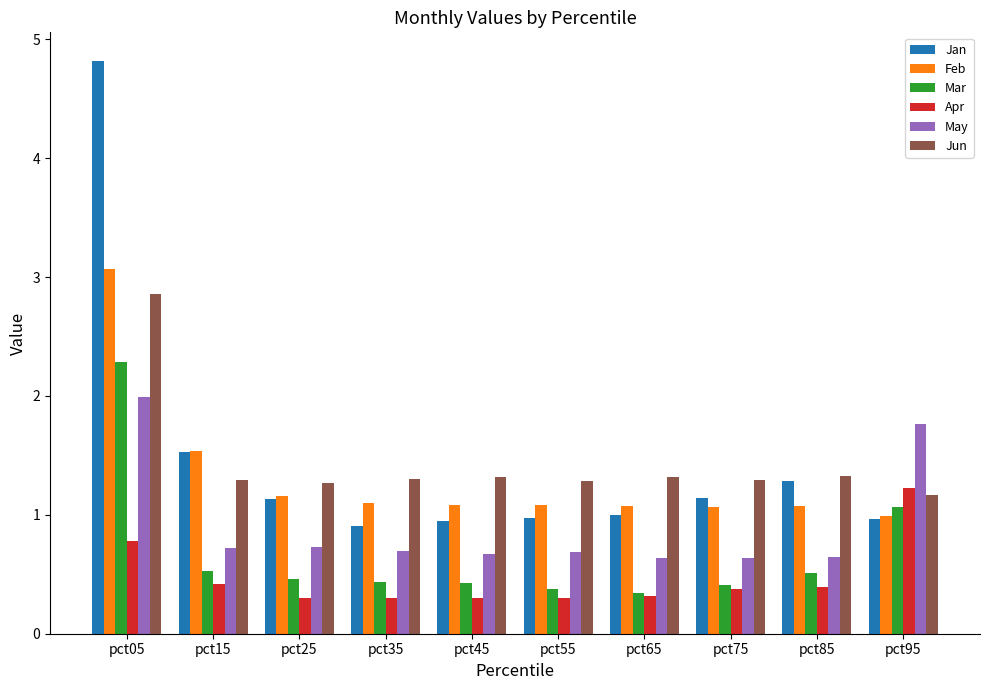

Is it true that Jan equals 1.1 at pct75?

True